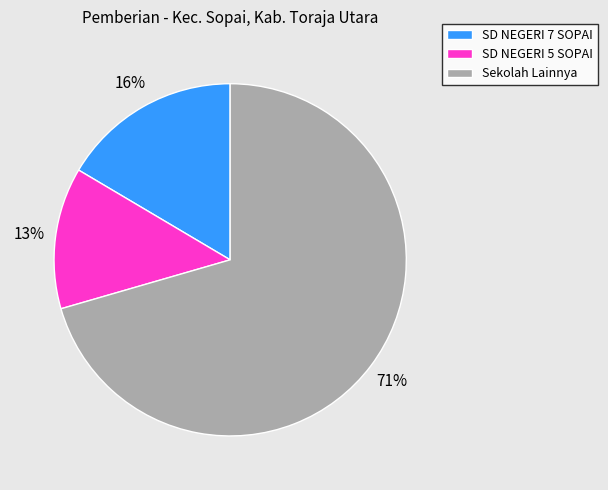

Is there a majority slice in this chart?

Yes